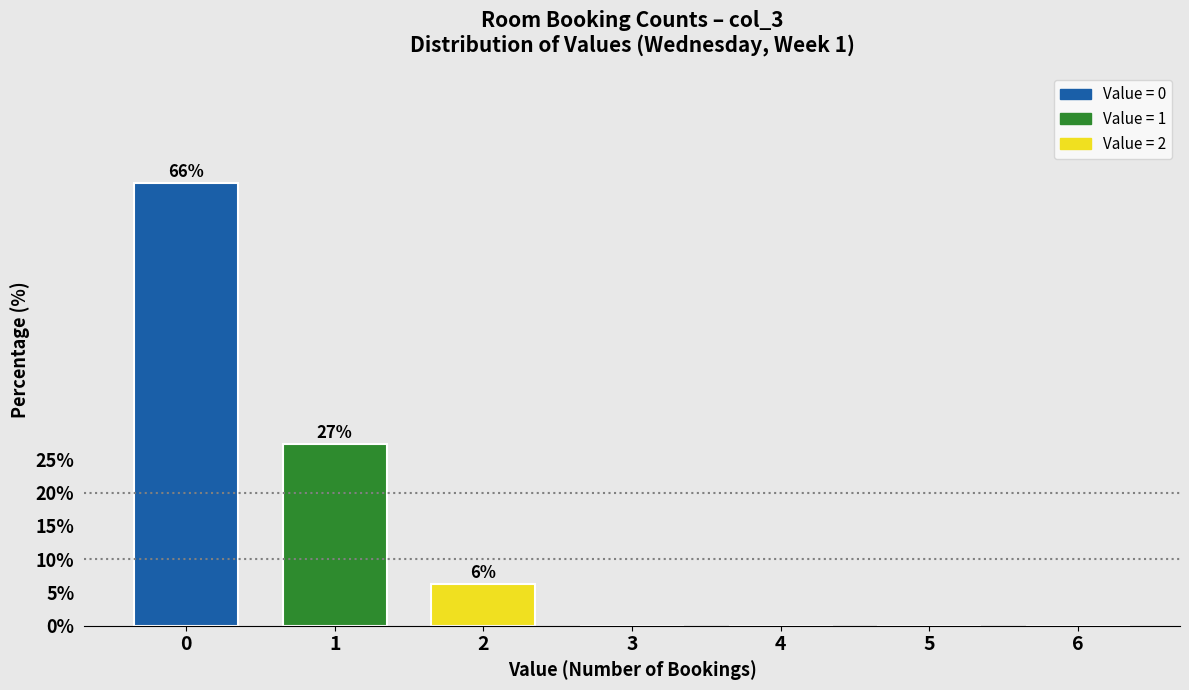

Reading right to left, extract all data points from this chart.

6=0.0	5=0.0	4=0.0	3=0.0	2=6.3	1=27.3	0=66.4